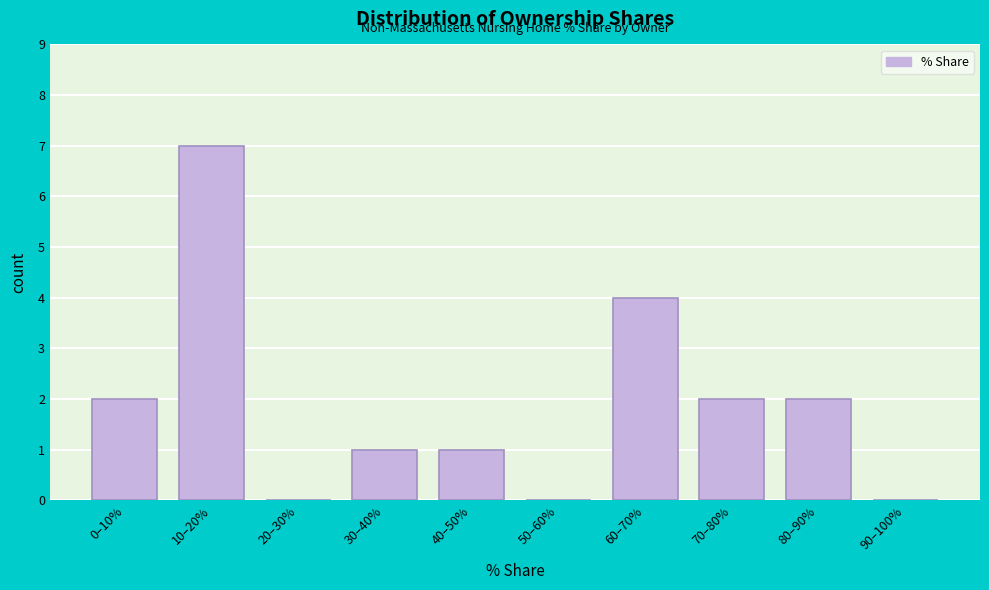

Reading left to right, transcribe all the data shown in this chart.

0–10%=2	10–20%=7	20–30%=0	30–40%=1	40–50%=1	50–60%=0	60–70%=4	70–80%=2	80–90%=2	90–100%=0